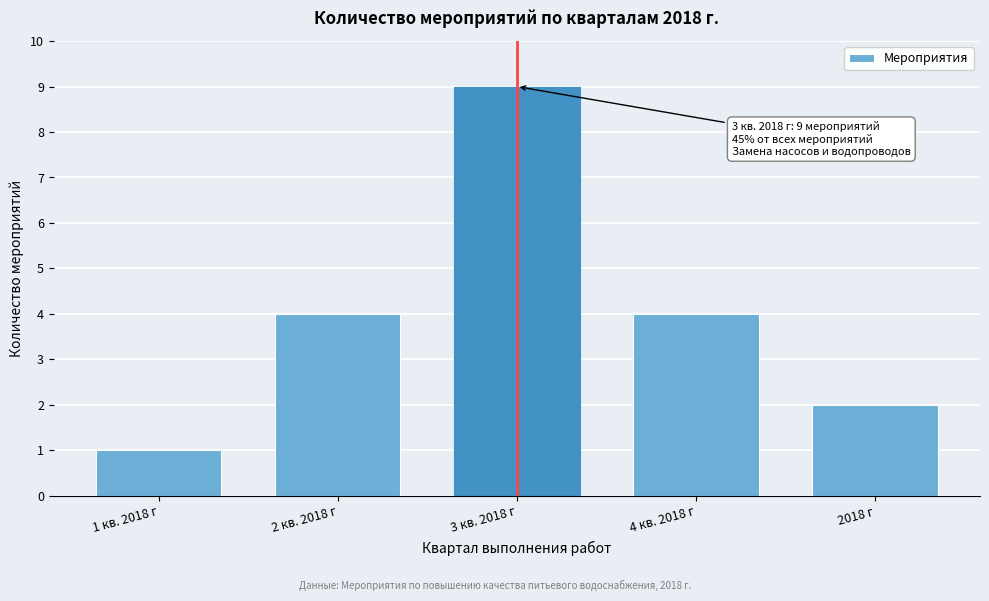

Reading left to right, extract all data points from this chart.

1 кв. 2018 г=1	2 кв. 2018 г=4	3 кв. 2018 г=9	4 кв. 2018 г=4	2018 г=2